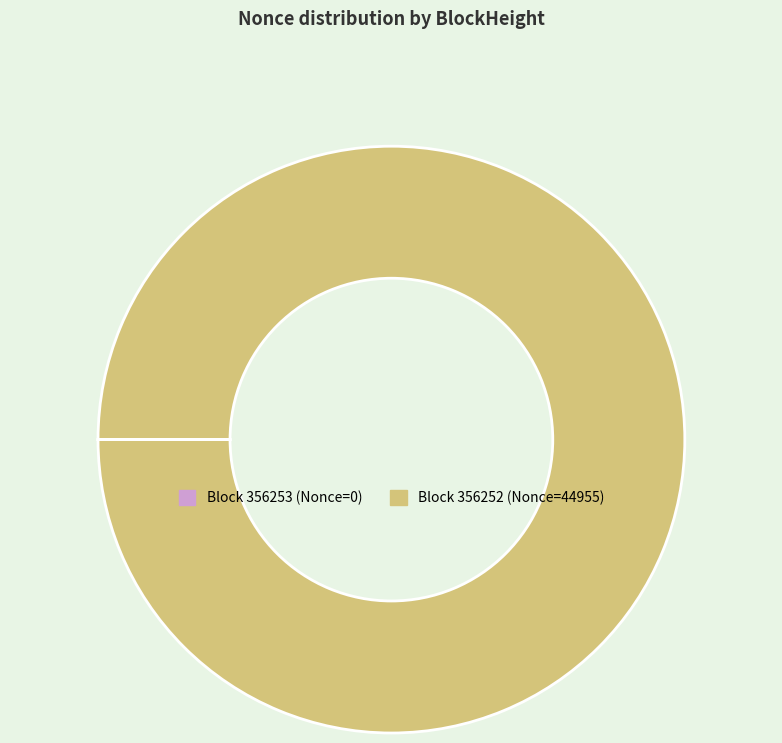

Which category accounts for the majority?

Block 356252 (Nonce=44955)